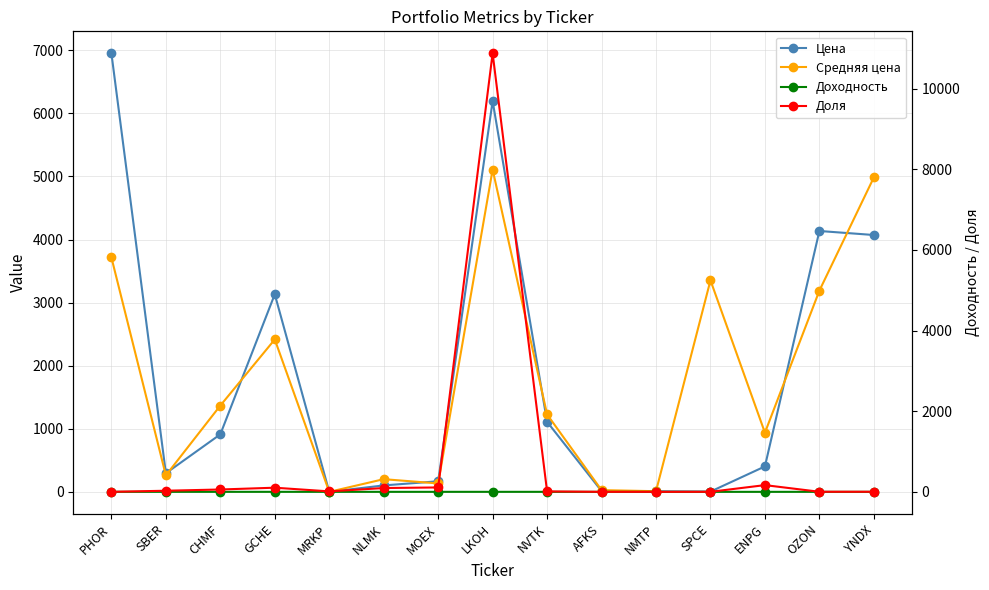

Rank the categories by Цена value from highest to lowest.

PHOR, LKOH, OZON, YNDX, GCHE, NVTK, CHMF, ENPG, SBER, MOEX, NLMK, AFKS, NMTP, SPCE, MRKP